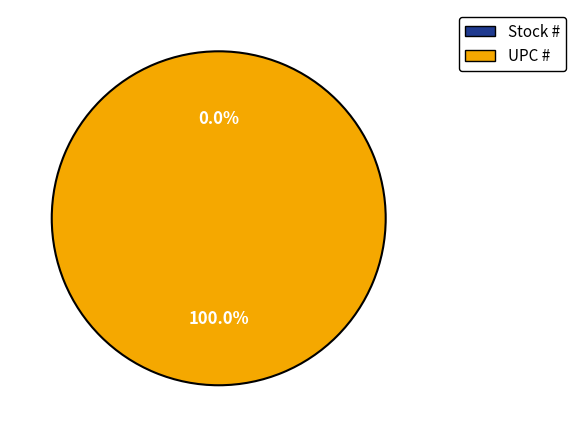

Is it true that Stock # is 0% of the pie?

True